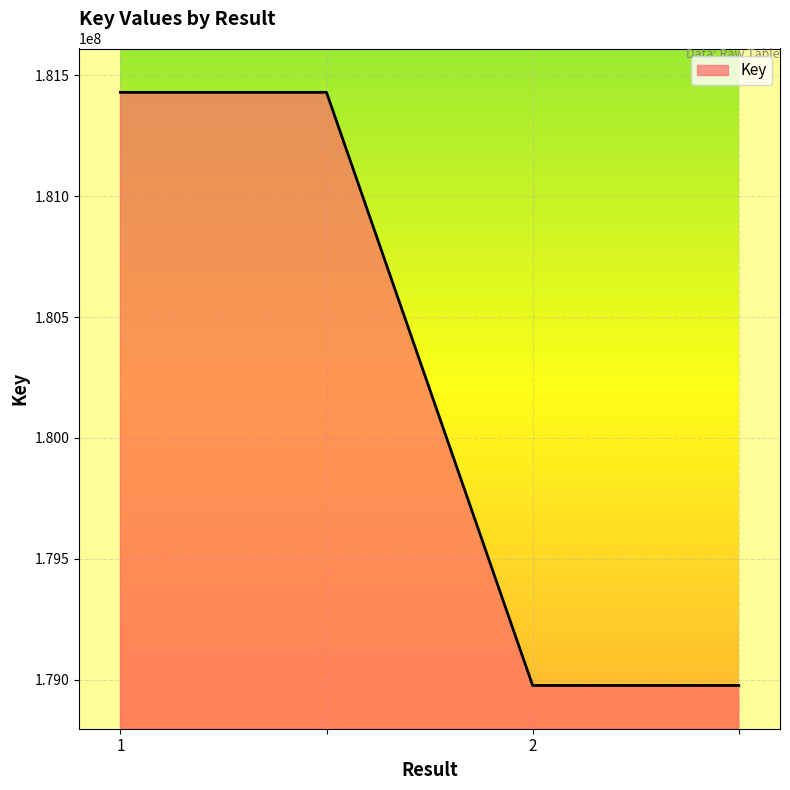

What is the sum of all values?

720811878